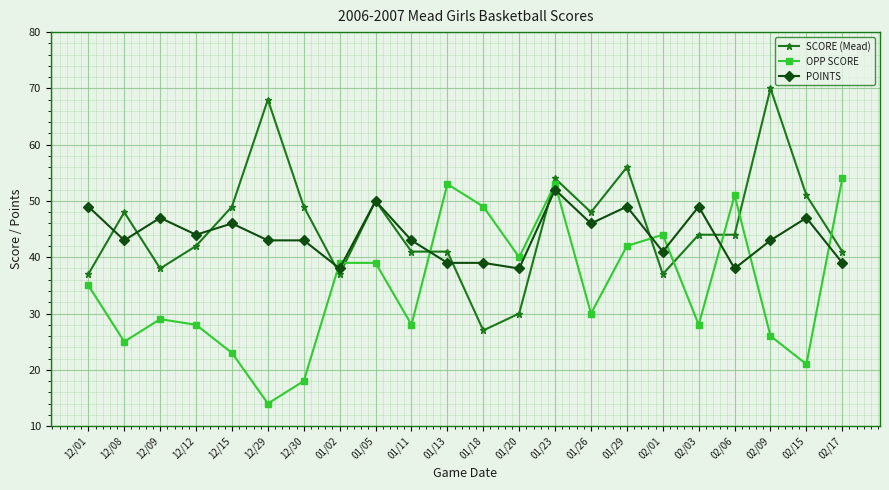

Is it true that SCORE (Mead) equals 38 at 12/09?

True